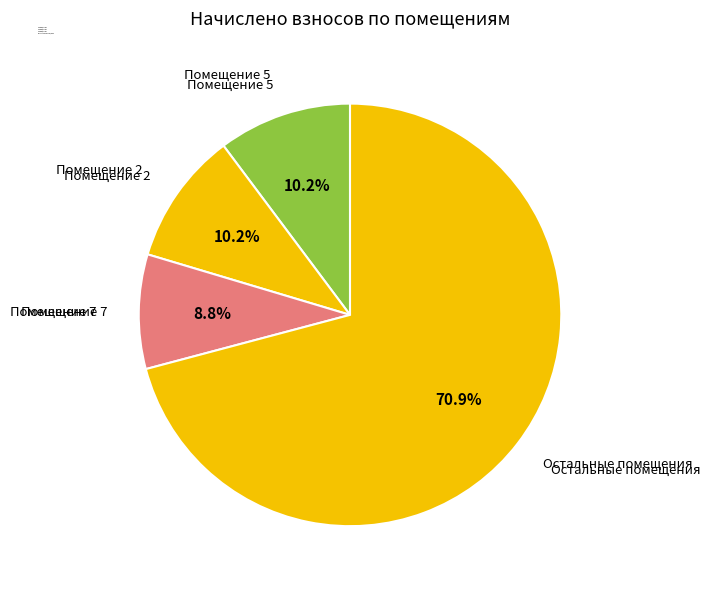

How many slices are in this pie chart?

4